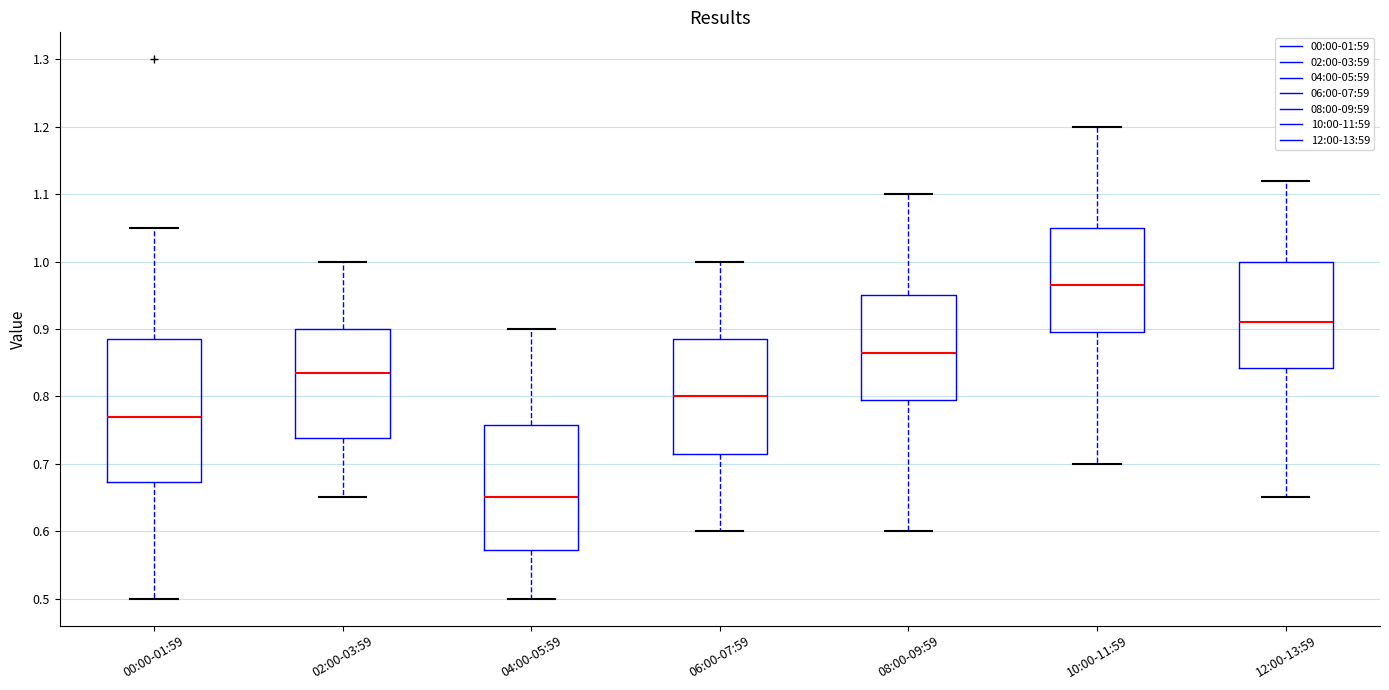

Reading left to right, read every box against the y-axis: the position of its median line, the range the box covers, and the ends of its whiskers. The values are not printed on the chart, so give them approximately, as read against the axis.

00:00-01:59: median 0.77, box 0.67 to 0.89, whiskers 0.50 to 1.05
02:00-03:59: median 0.84, box 0.74 to 0.90, whiskers 0.65 to 1.00
04:00-05:59: median 0.65, box 0.57 to 0.76, whiskers 0.50 to 0.90
06:00-07:59: median 0.80, box 0.72 to 0.89, whiskers 0.60 to 1.00
08:00-09:59: median 0.87, box 0.80 to 0.95, whiskers 0.60 to 1.10
10:00-11:59: median 0.97, box 0.90 to 1.05, whiskers 0.70 to 1.20
12:00-13:59: median 0.91, box 0.84 to 1.00, whiskers 0.65 to 1.12